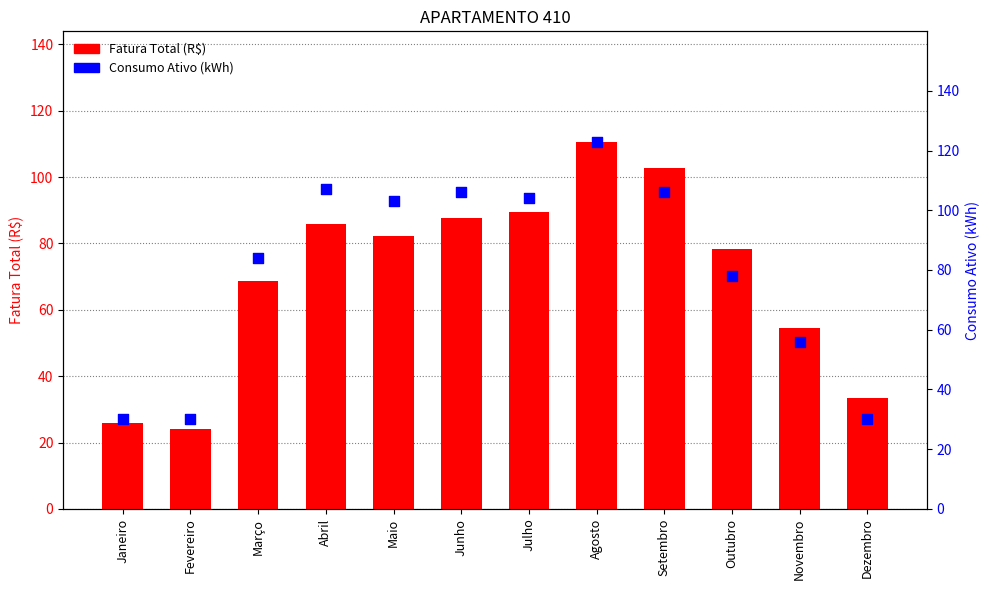

Is the value of Fatura Total (R$) at Novembro greater than the value of Consumo Ativo (kWh) at Abril?

No